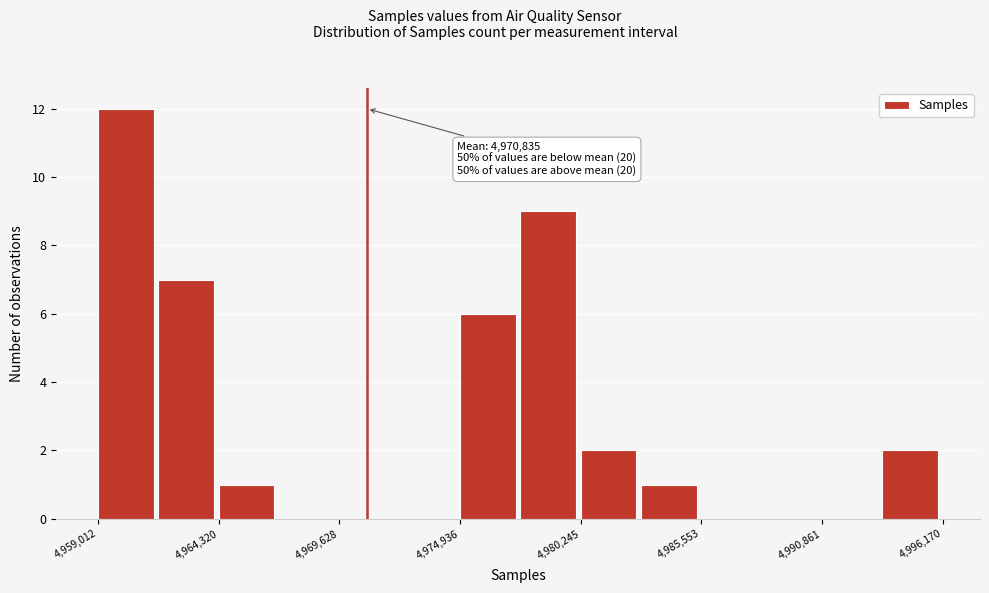

Around what value on the x-axis is the tallest bar? Give the approximate position of its centre, as read against the axis.

4960000